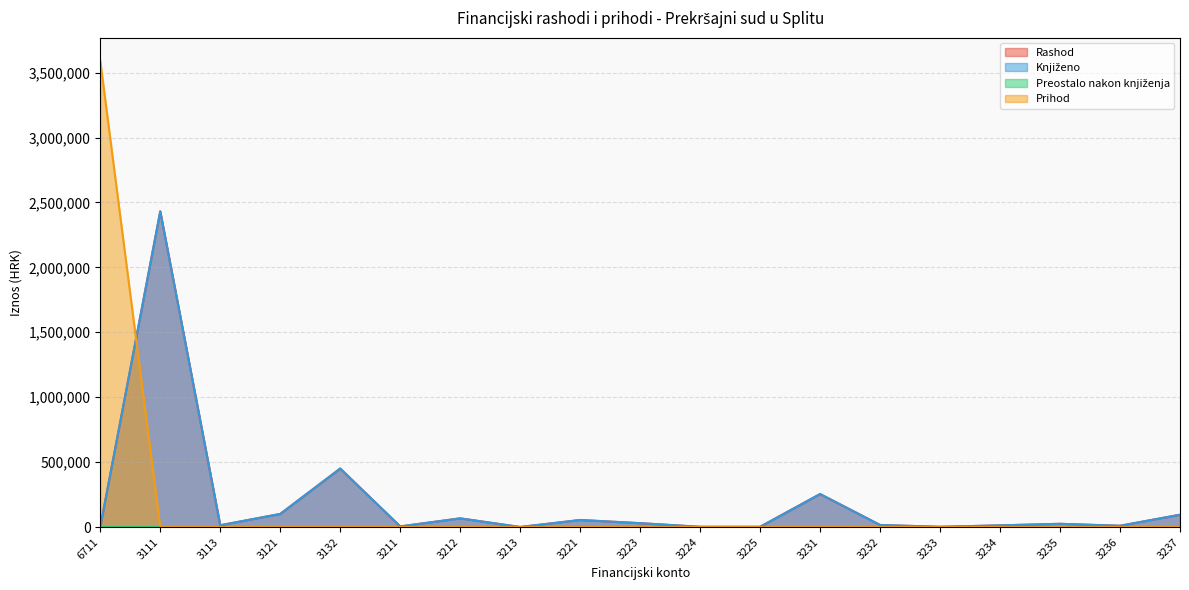

Which category has the highest value in the Prihod series?

6711